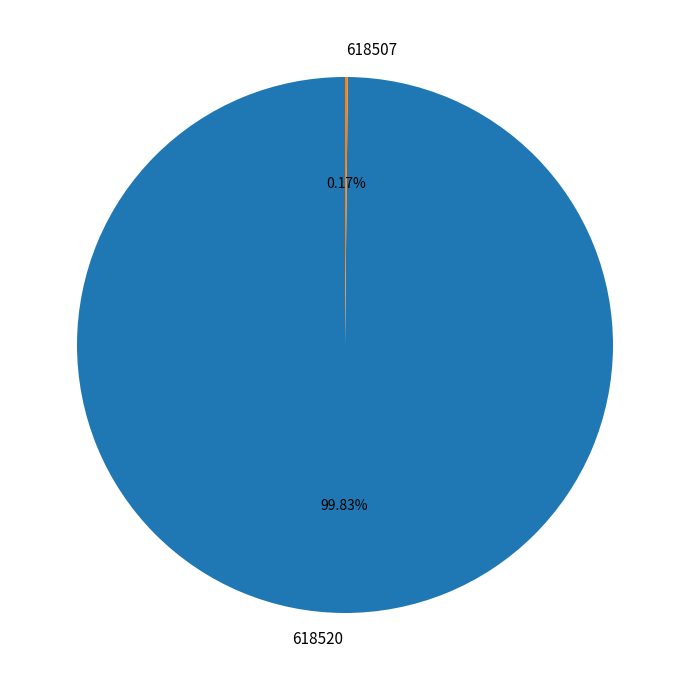

Which category accounts for the majority?

618520